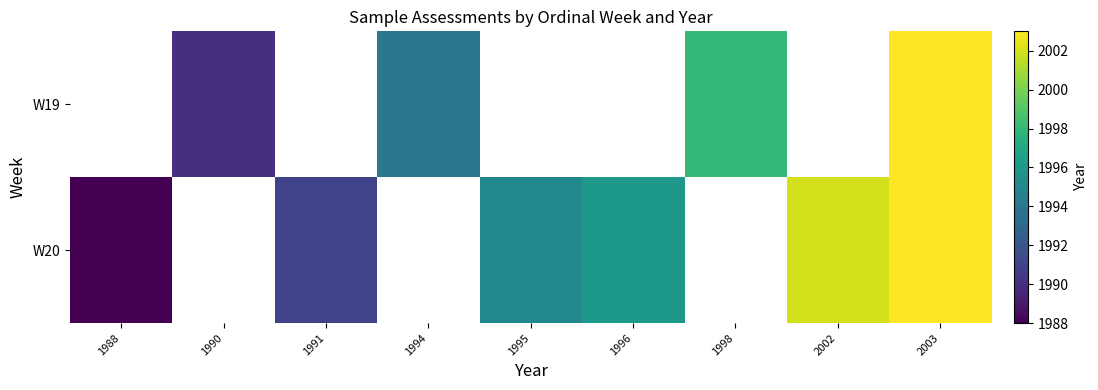

At which category is the sum across all series the highest?

2003